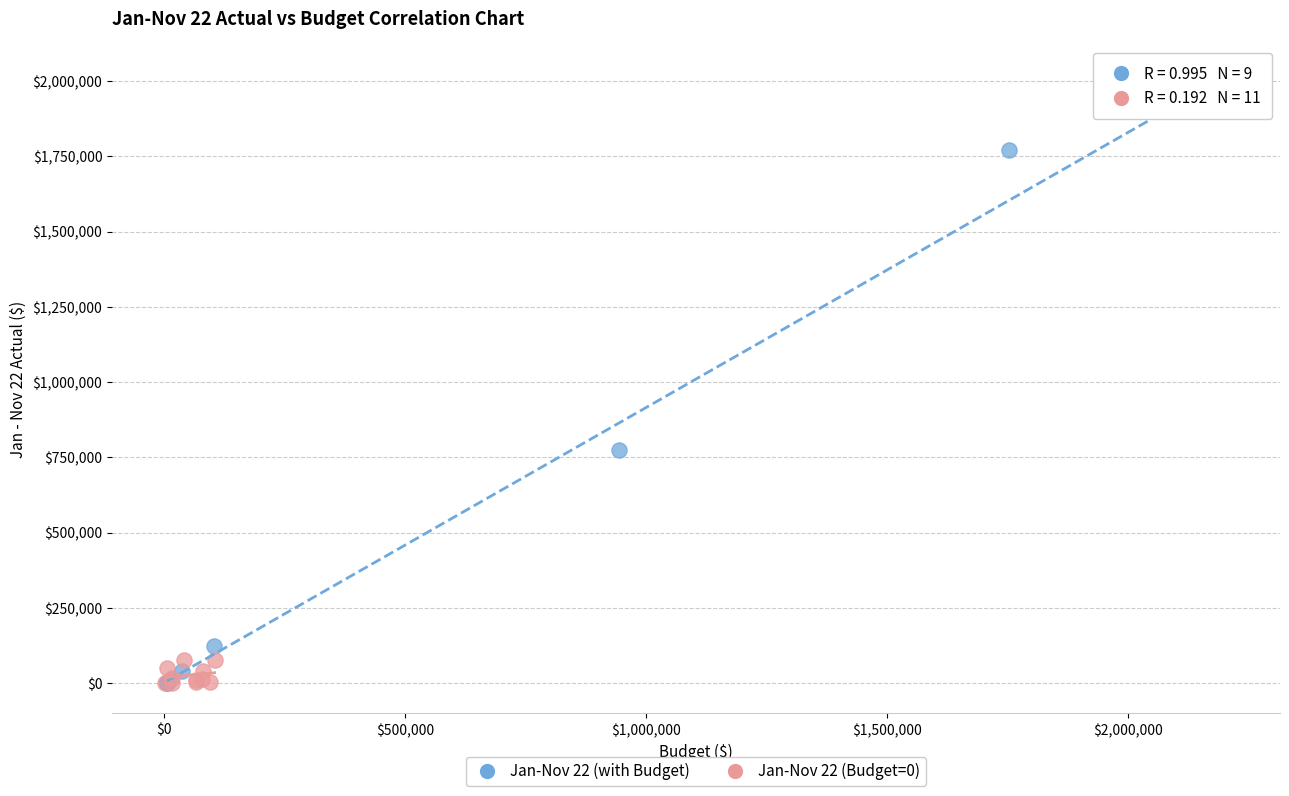

Which series contains the highest Y value?

Jan-Nov 22 (with Budget)